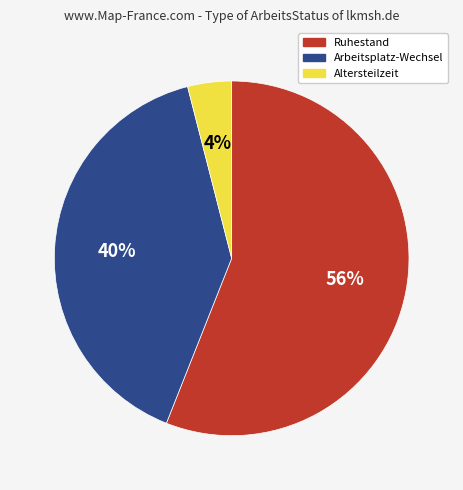

The Altersteilzeit slice represents 4% of the pie. True or false?

True